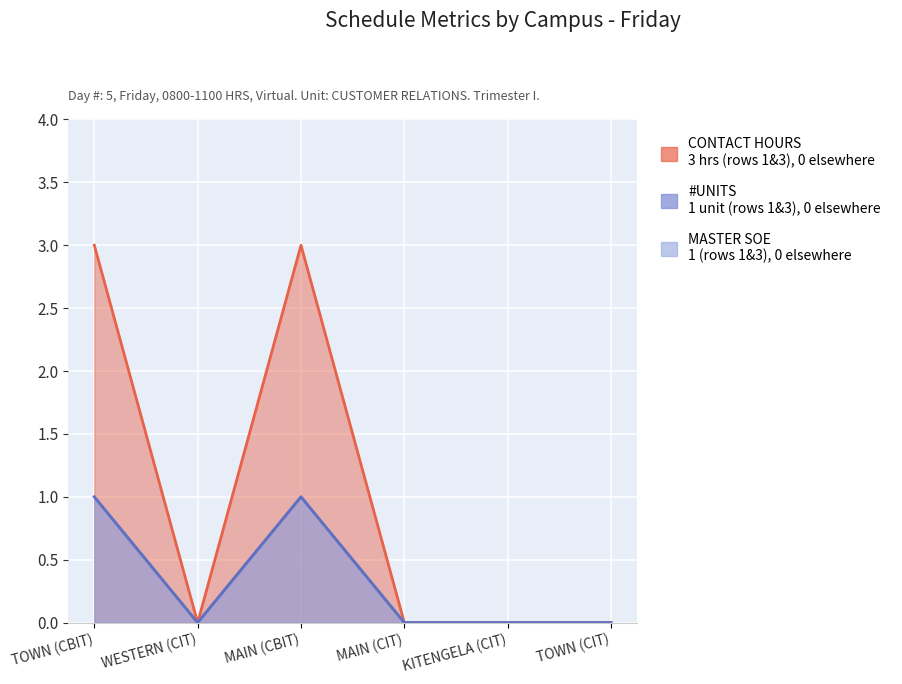

What position from the left is WESTERN (CIT)?

2